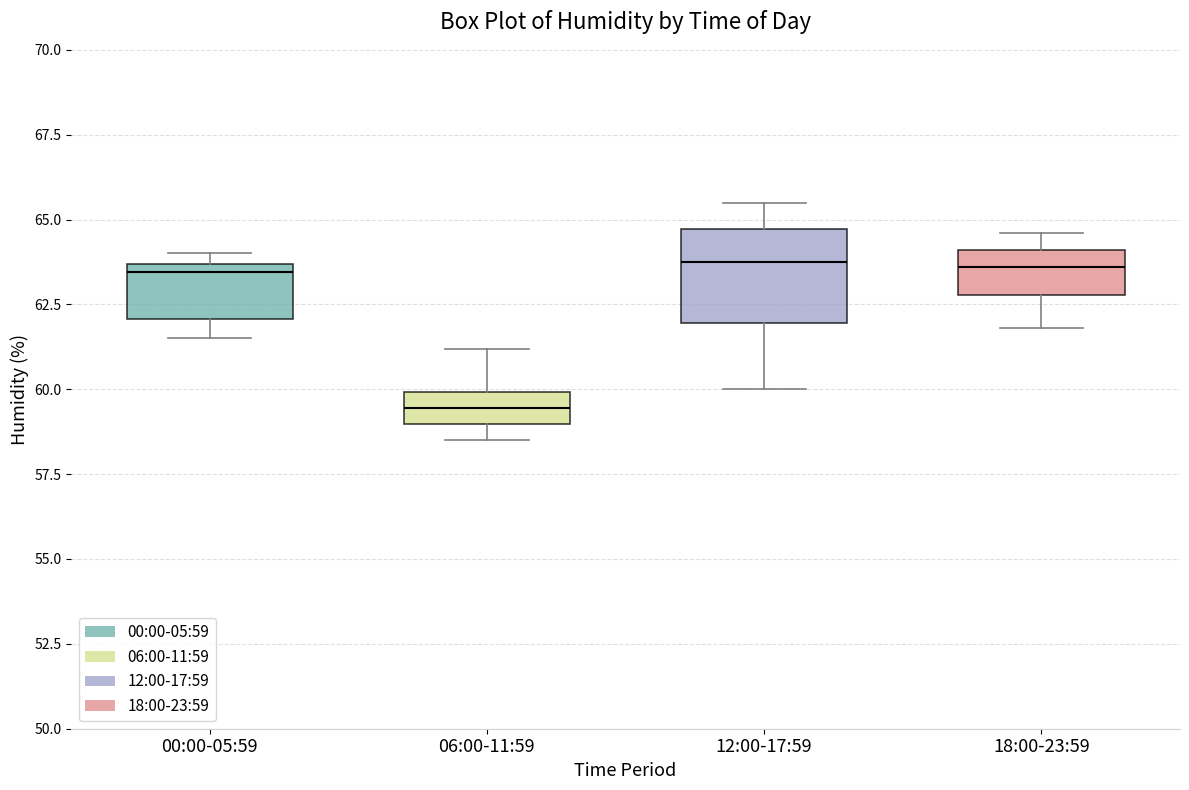

Reading left to right, transcribe this box plot: for each box, give where its median line is, the range the box spans, and where its two whiskers end, as read against the y-axis. The values are not printed on the chart, so give them approximately, as read against the axis.

00:00-05:59: median 63.5 (just below the box's upper edge), box 62.0 to 63.5, whiskers 61.5 to 64.0
06:00-11:59: median 59.5, box 59.0 to 60.0, whiskers 58.5 to 61.0
12:00-17:59: median 64.0, box 62.0 to 64.5, whiskers 60.0 to 65.5
18:00-23:59: median 63.5, box 63.0 to 64.0, whiskers 62.0 to 64.5